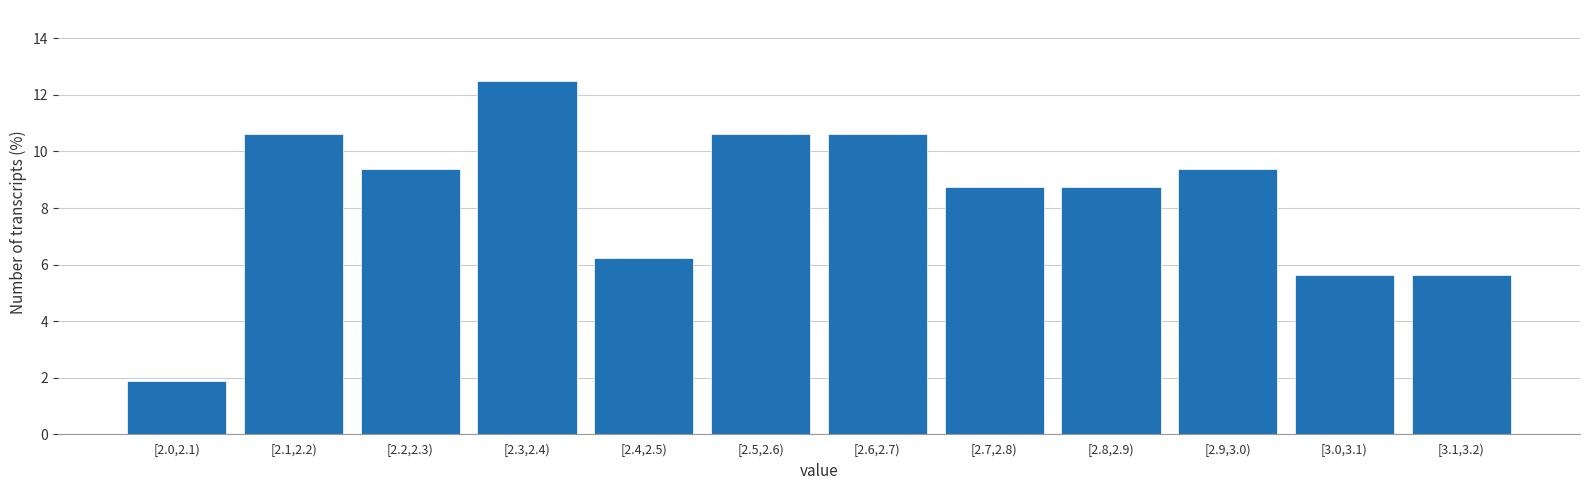

Which has a higher value, [2.7,2.8) or [2.9,3.0)?

[2.9,3.0)